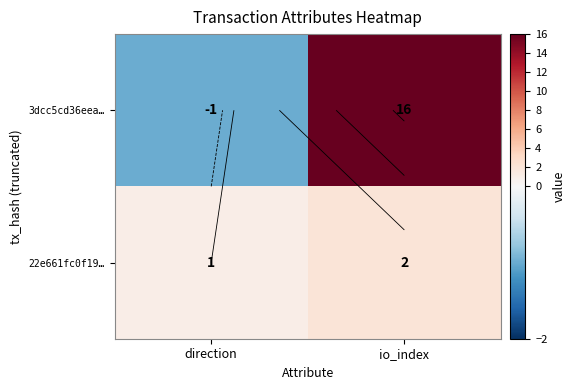

What is the difference between the 3dcc5cd36eea… values at io_index and direction?

17